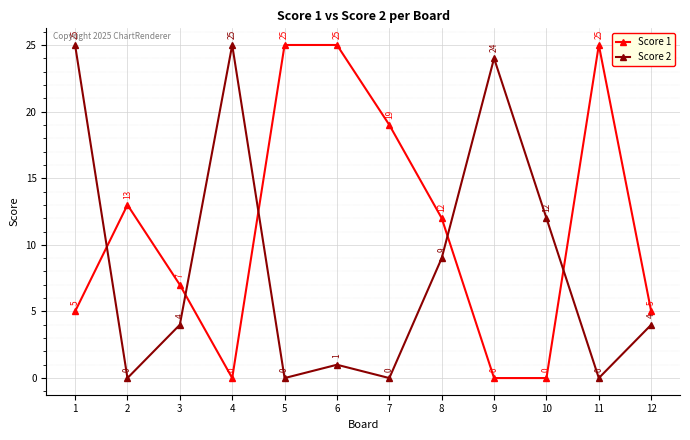

Reading left to right, what are all the values shown in this chart?

Score 1: 1=5	2=13	3=7	4=0	5=25	6=25	7=19	8=12	9=0	10=0	11=25	12=5
Score 2: 1=25	2=0	3=4	4=25	5=0	6=1	7=0	8=9	9=24	10=12	11=0	12=4